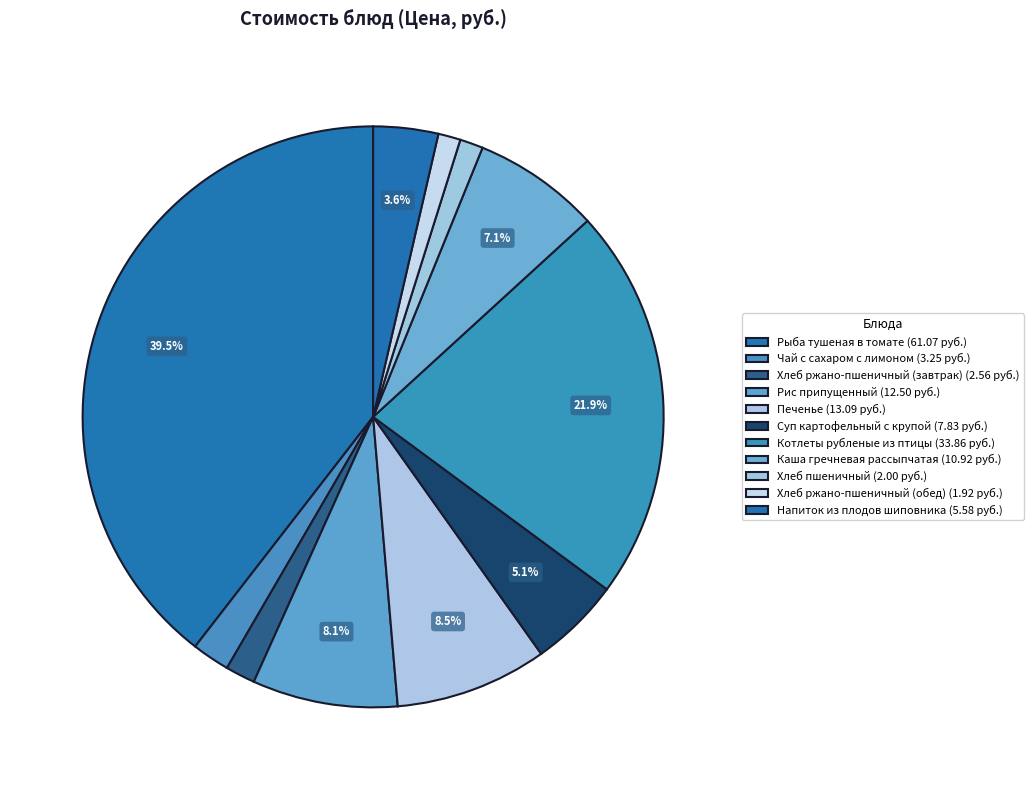

Which category has the biggest portion of the pie?

Рыба тушеная в томате